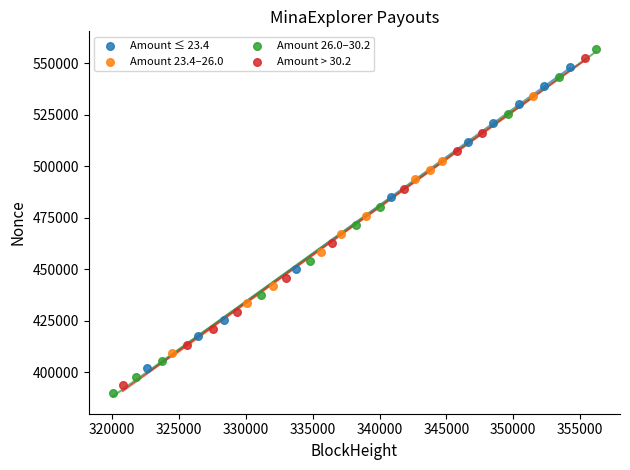

Which series reaches the maximum Y coordinate?

Amount 26.0–30.2